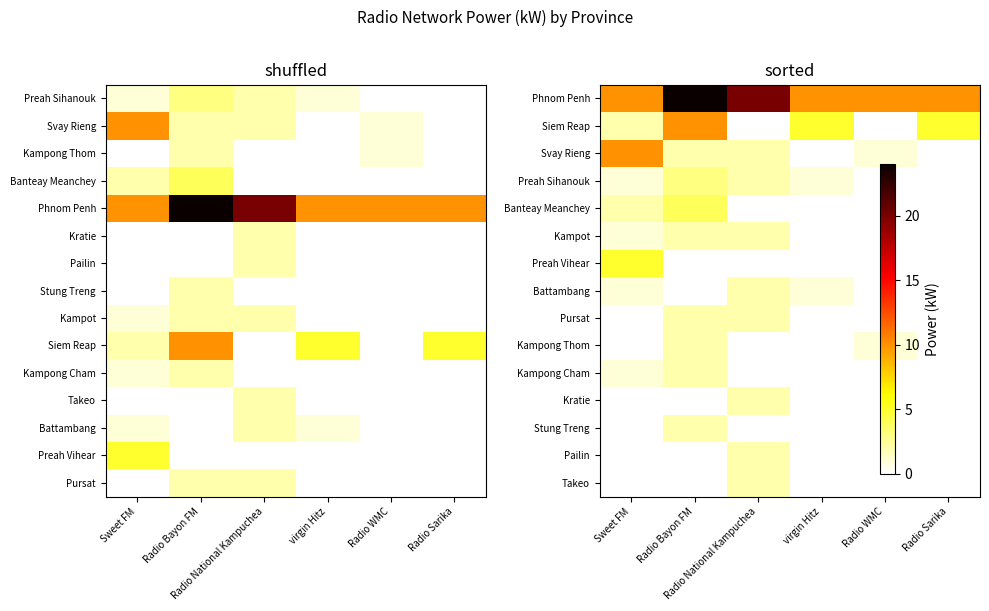

The value of Siem Reap at Sweet FM is 2. True or false?

True